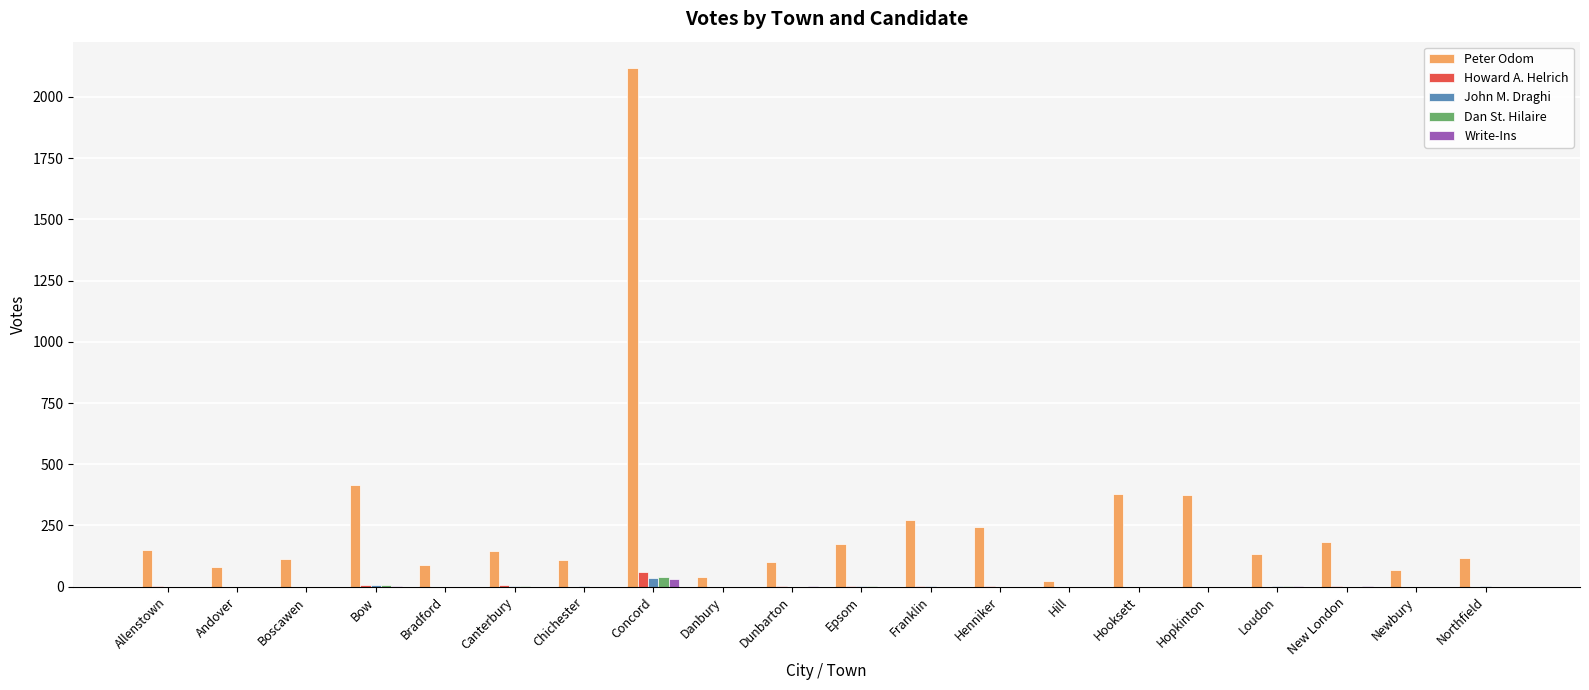

What is the sum of all Dan St. Hilaire values?

54